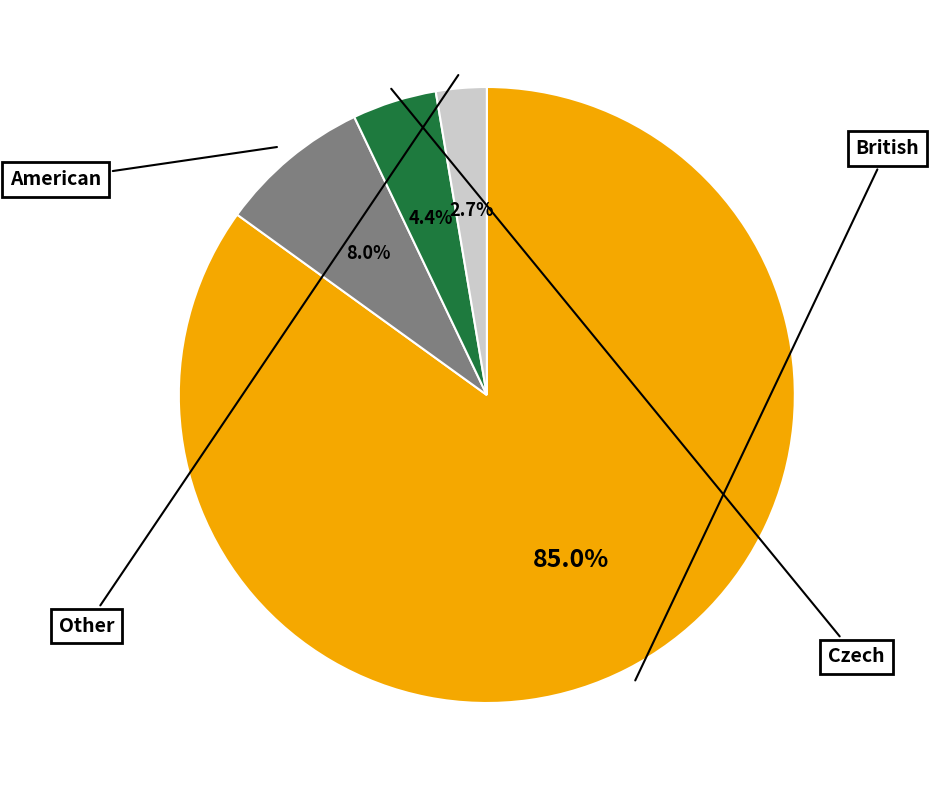

To the nearest percent, what is the average slice percentage?

25%